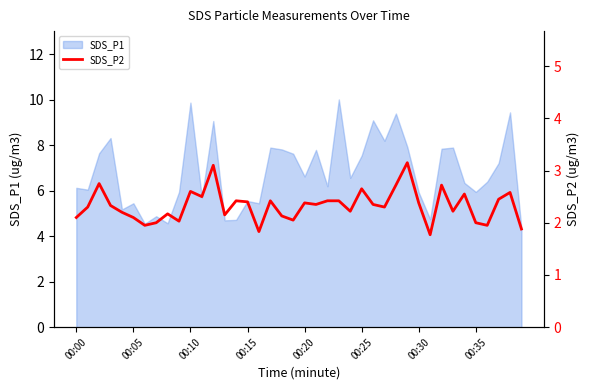

Does the chart have visible grid lines?

No